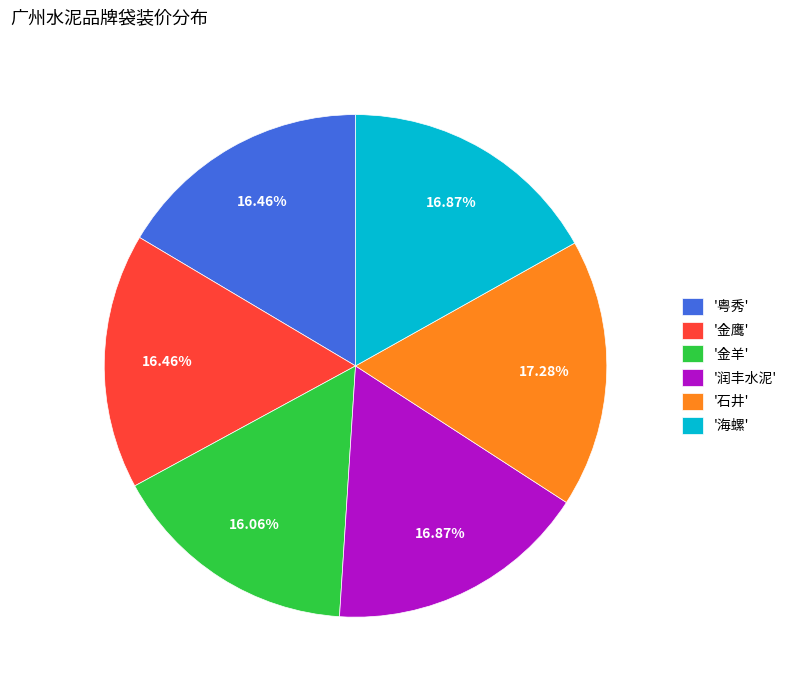

Does '金鹰' account for over 50% of the chart?

No